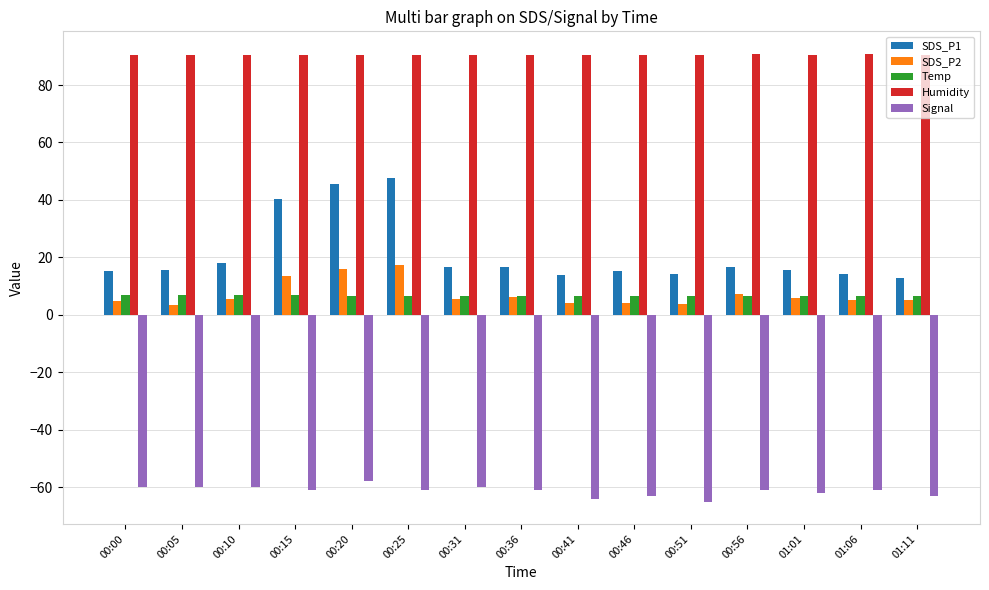

Which series has the largest range (max minus min)?

SDS_P1